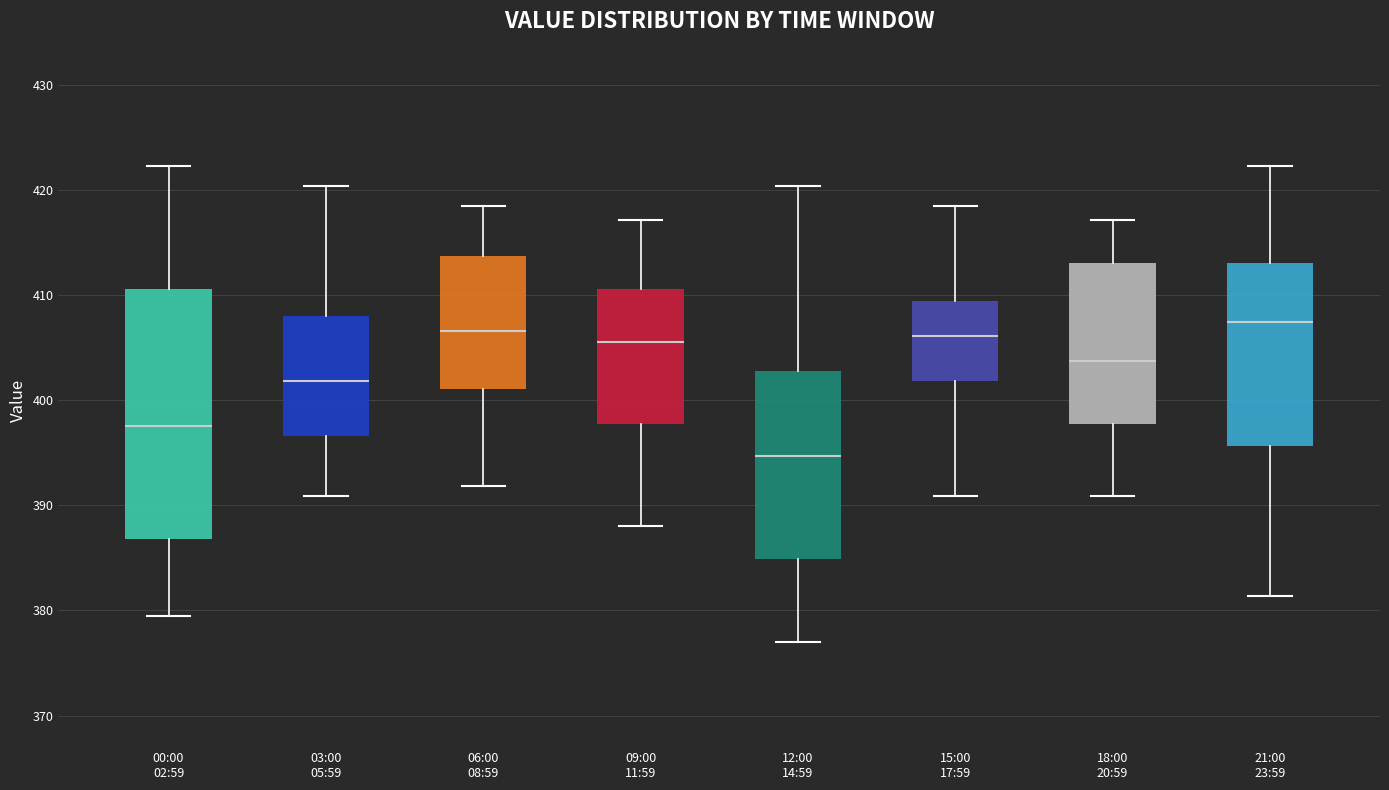

Comparing the boxes themselves (not the whiskers), which one is the tallest?

00:00 02:59